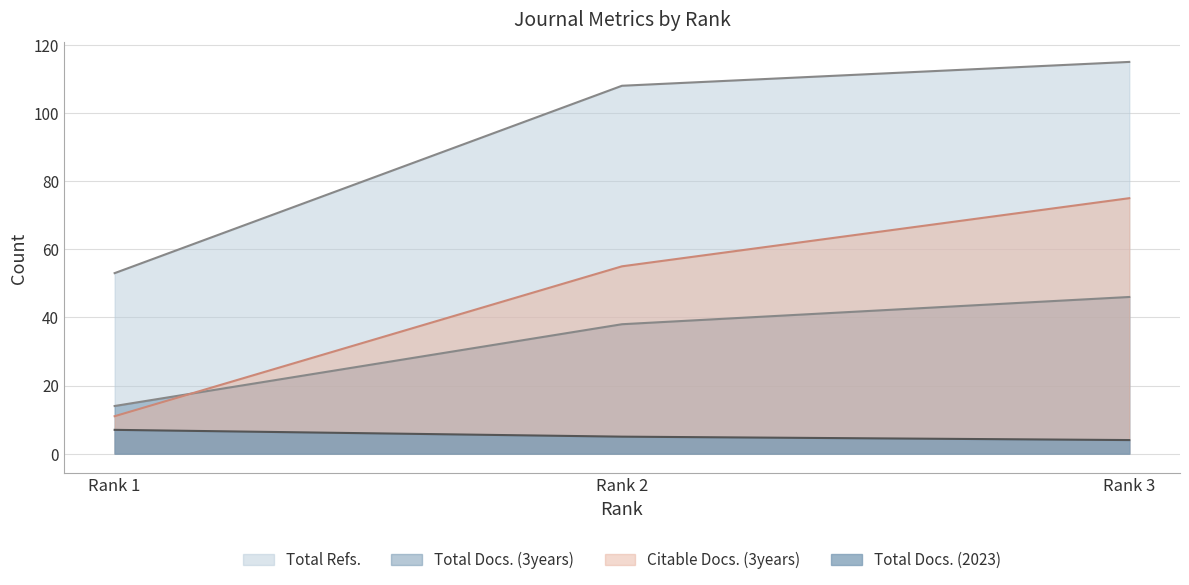

How many series are shown in this chart?

4